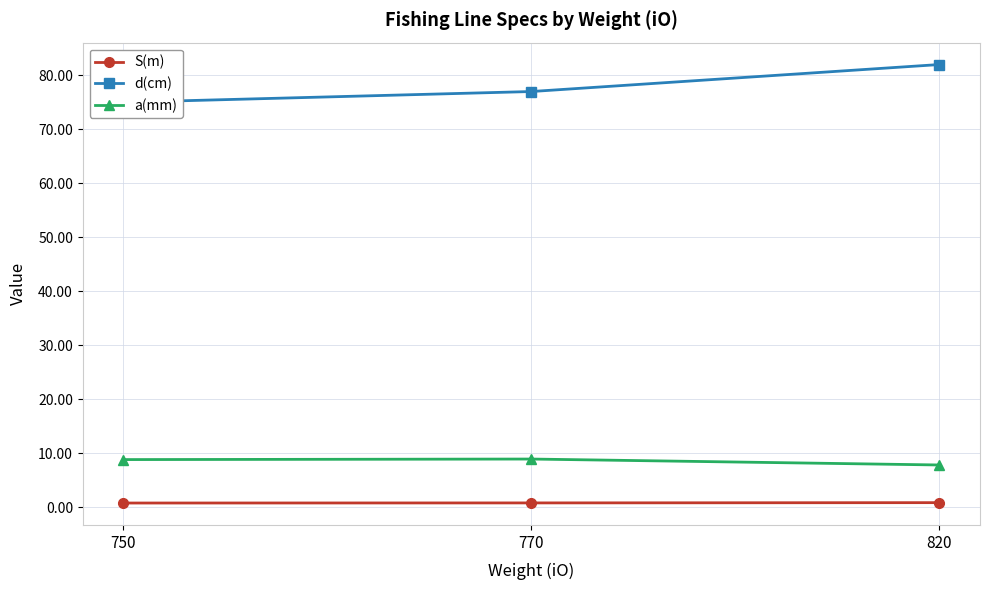

Rank the series by their maximum value, from lowest to highest.

S(m), a(mm), d(cm)